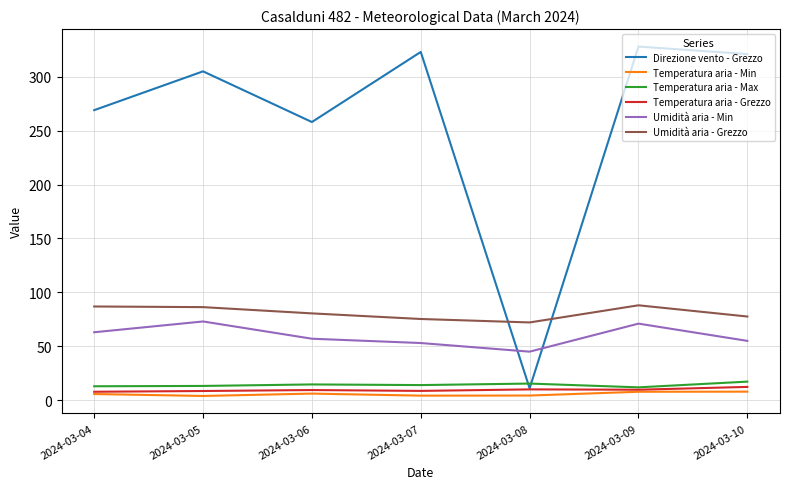

Count the number of data series in this chart.

6